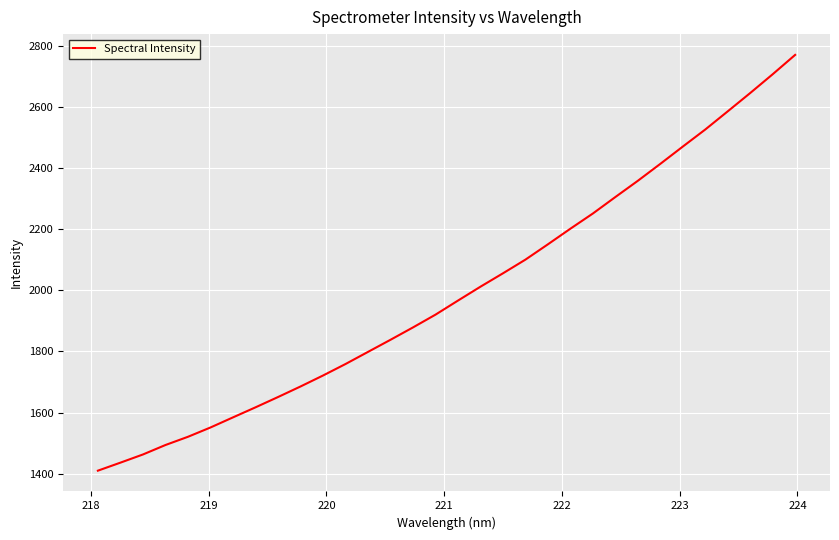

What is the difference between the maximum and minimum values?

1359.8